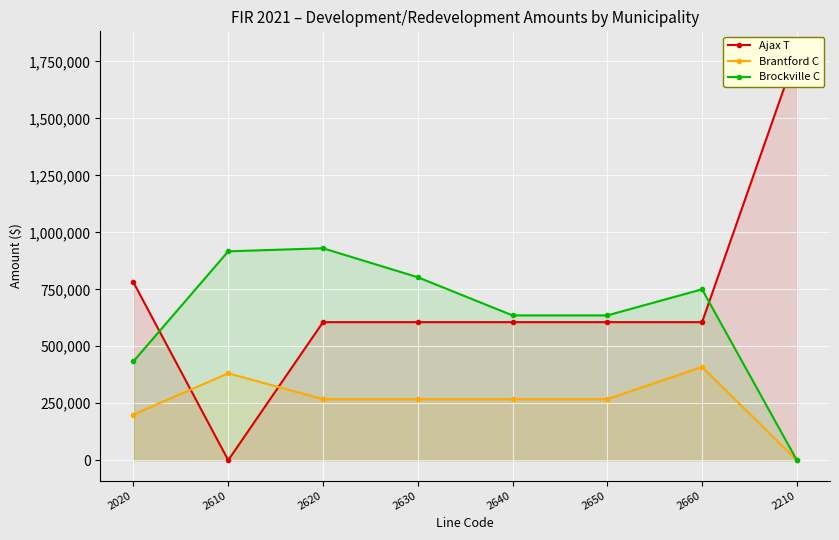

Which series has the widest spread of values?

Ajax T